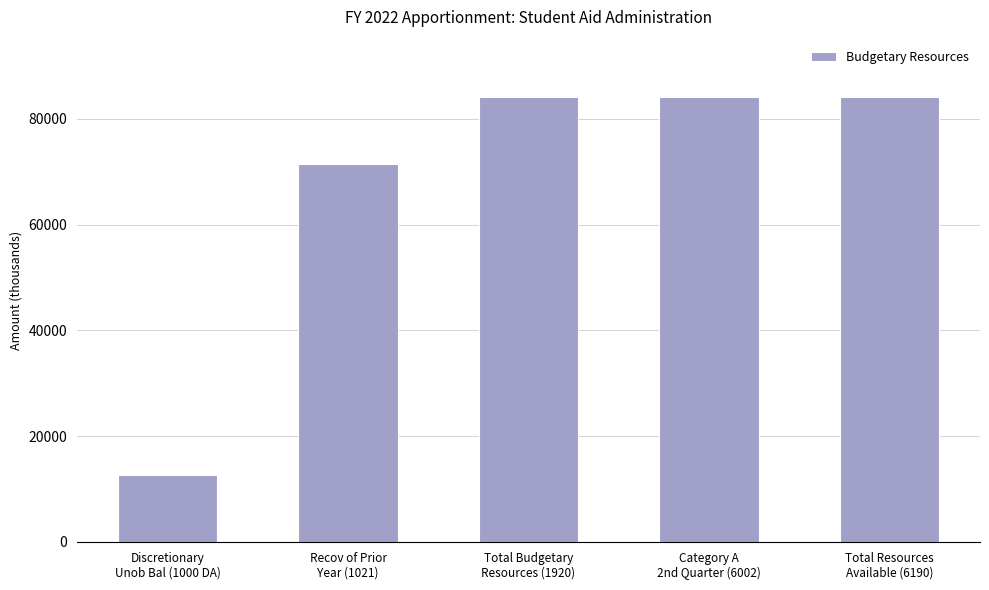

True or false: the data shows 71469 at Recov of Prior
Year (1021).

True